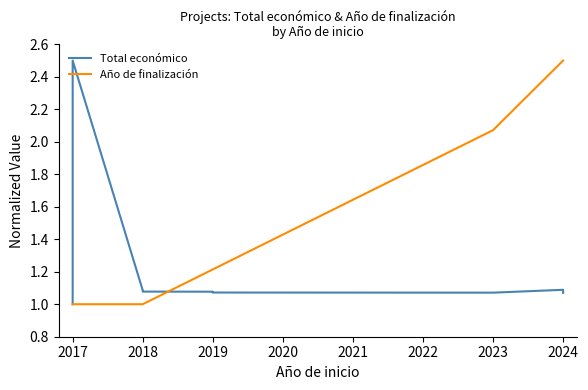

Where is the first local maximum for Total económico?

2017